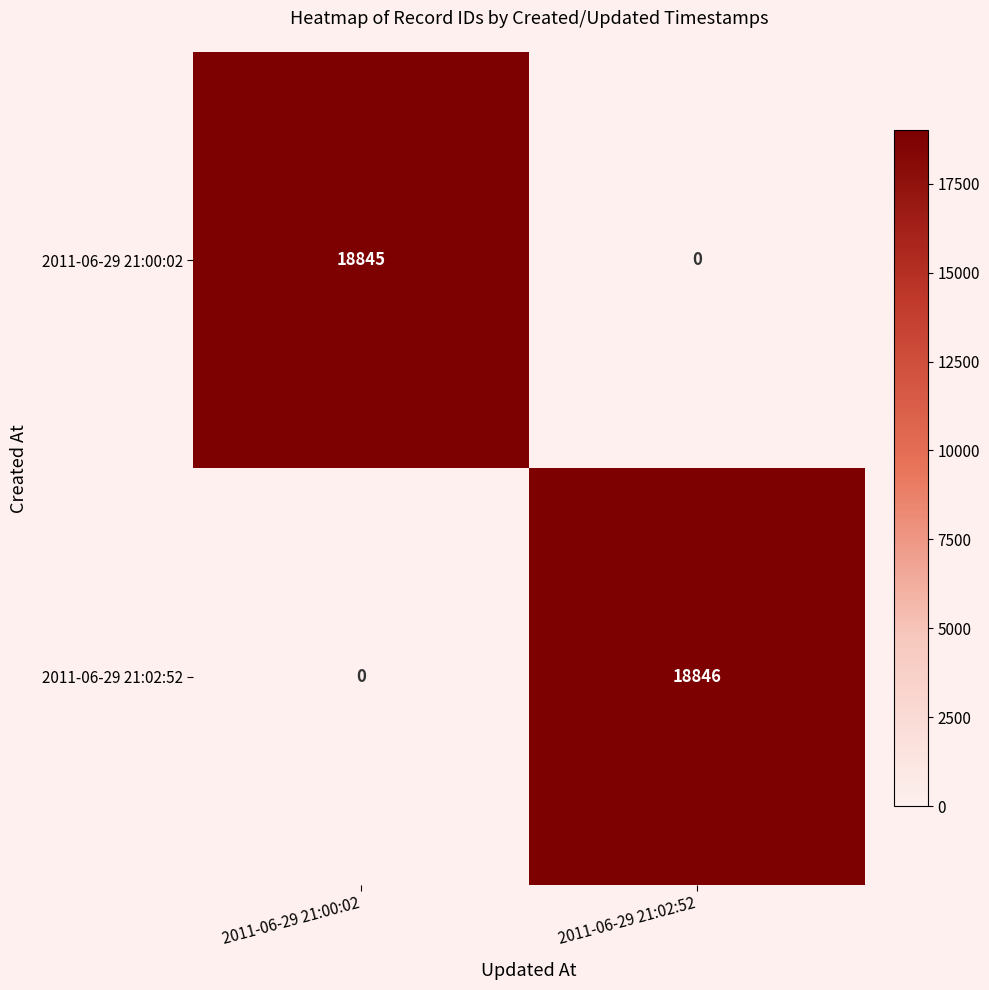

How many distinct data groups are displayed?

2